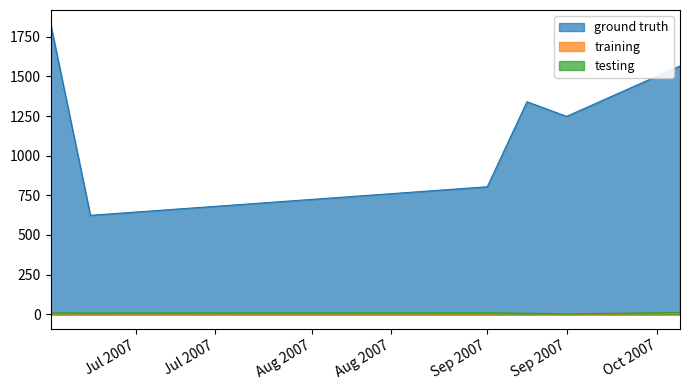

How many data points does each series have?

6